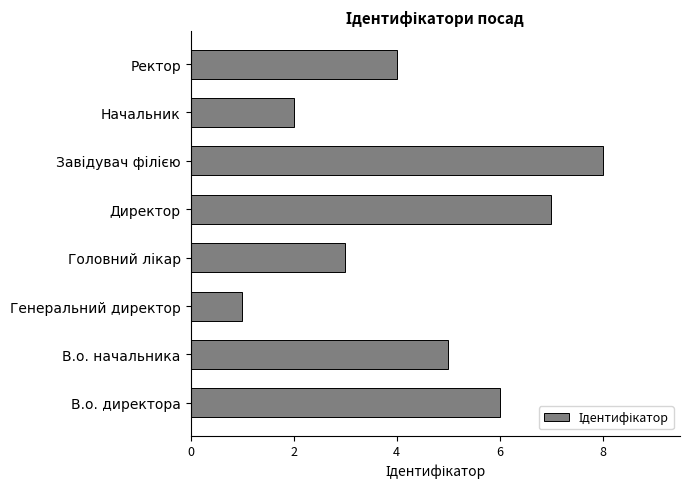

Where is the data nearest to the value 4?

Ректор